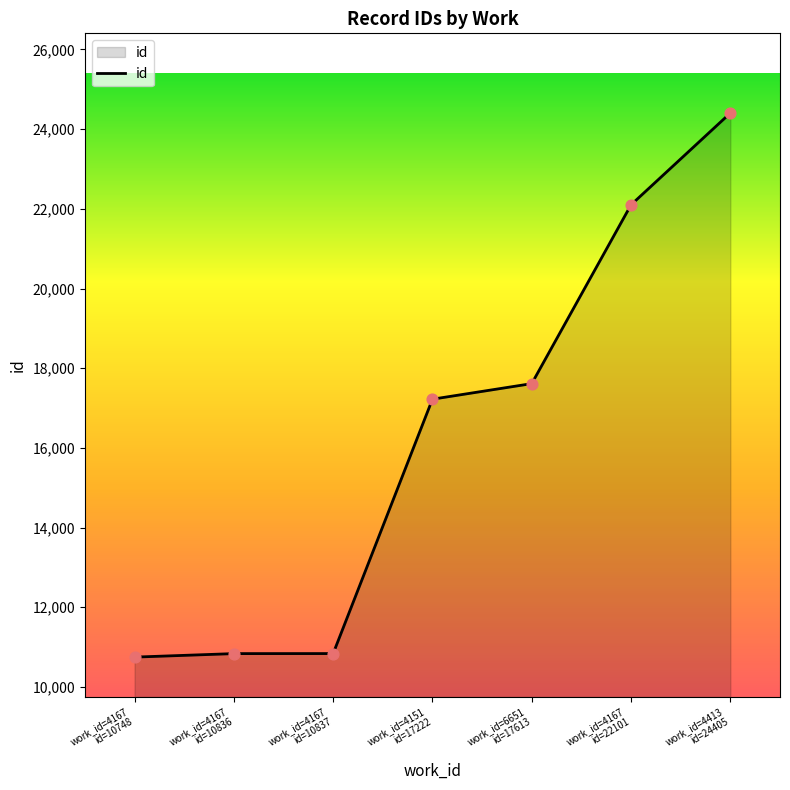

Which has a higher value, work_id=4413
id=24405 or work_id=4167
id=10748?

work_id=4413
id=24405